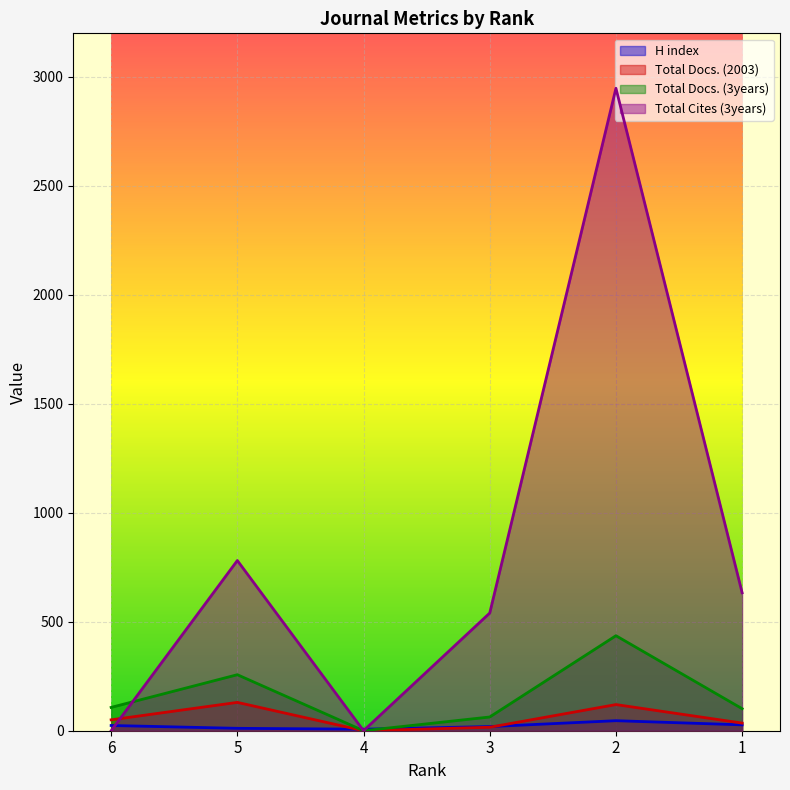

What is the total value across all series at 4?

7